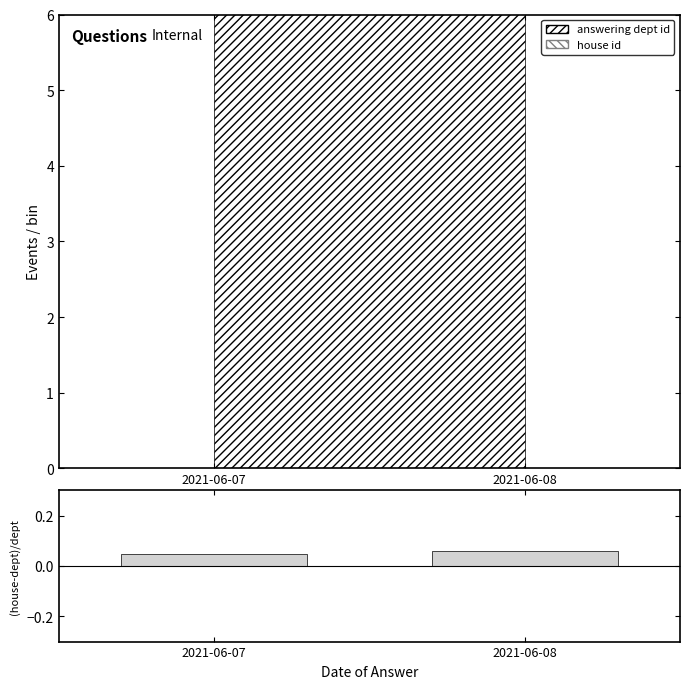

List the labels in order of value, largest first.

2021-06-08, 2021-06-07